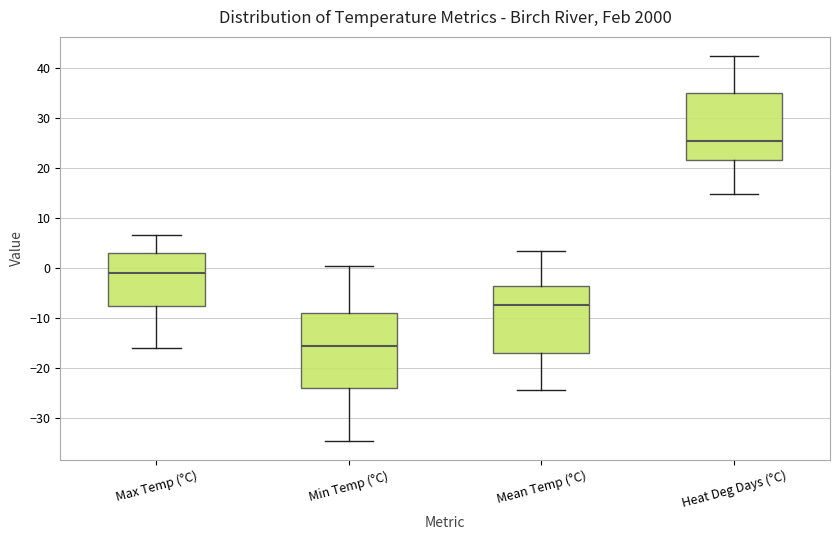

Reading left to right, read every box against the y-axis: the position of its median line, the range the box covers, and the ends of its whiskers. The values are not printed on the chart, so give them approximately, as read against the axis.

Max Temp (°C): median -1, box -7 to 3, whiskers -16 to 7
Min Temp (°C): median -15, box -24 to -9, whiskers -34 to 1
Mean Temp (°C): median -7, box -17 to -3, whiskers -24 to 3
Heat Deg Days (°C): median 25, box 22 to 35, whiskers 15 to 42